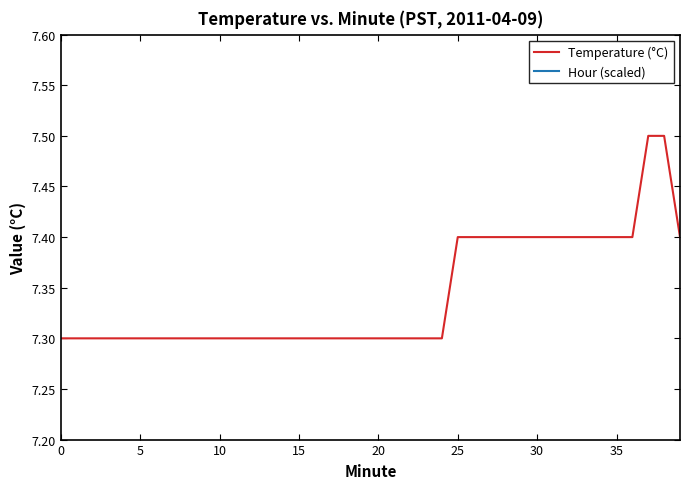

True or false: Temperature (°C) has a value of 7.4 at 39.

True